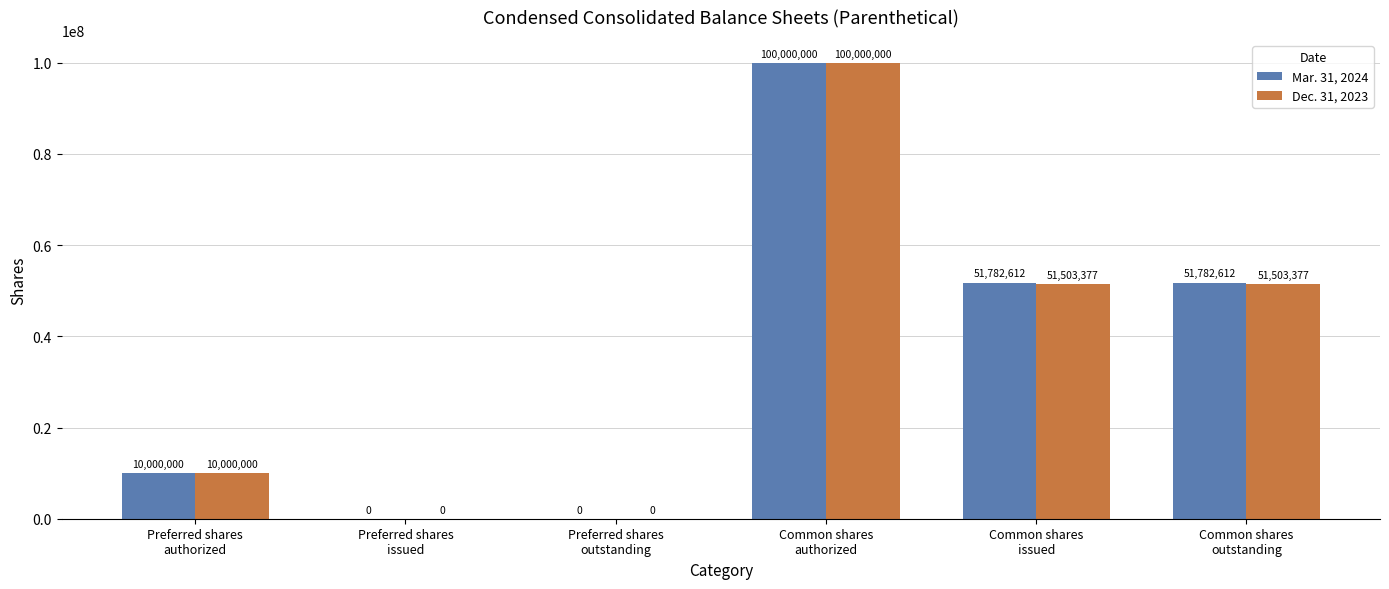

What is the total value across all series at Common shares
authorized?

200000000